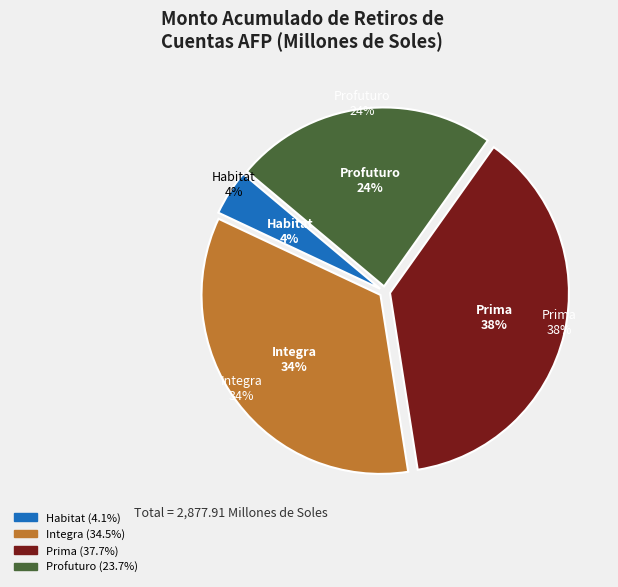

What percentage is the Integra slice, to the nearest percent?

34%